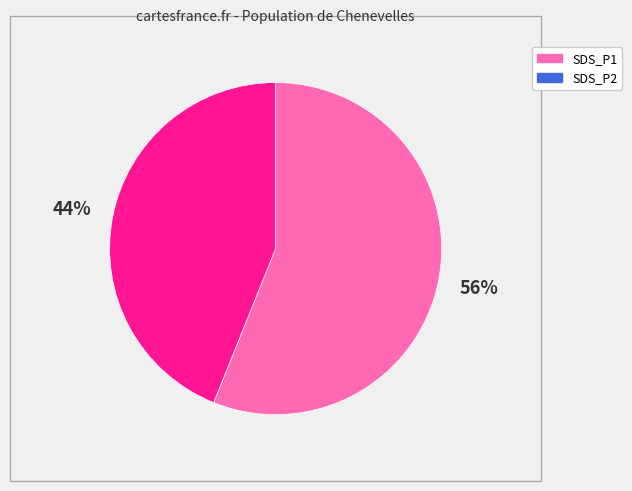

What percentage is the SDS_P2 slice, to the nearest percent?

44%